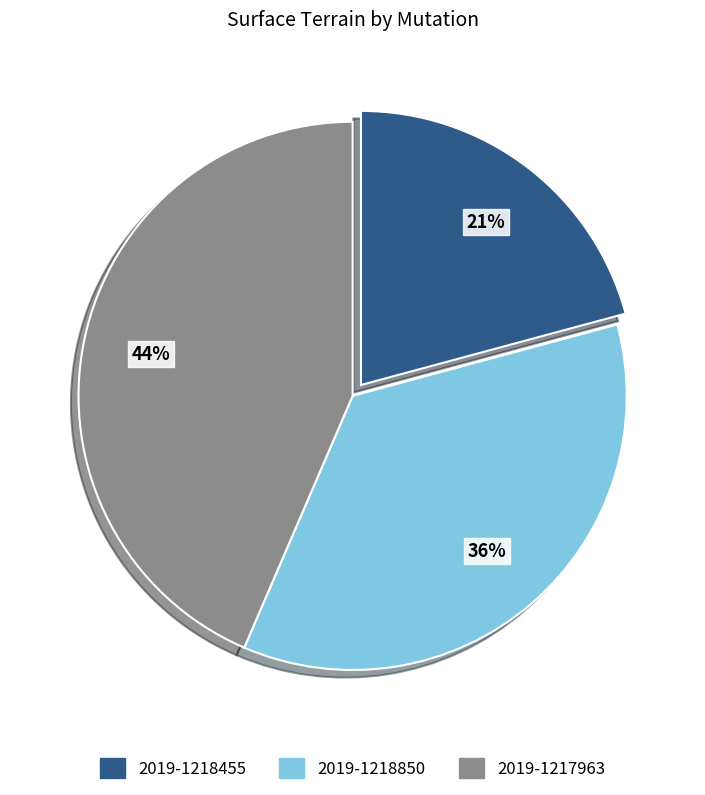

Rank the categories by value from lowest to highest.

2019-1218455, 2019-1218850, 2019-1217963